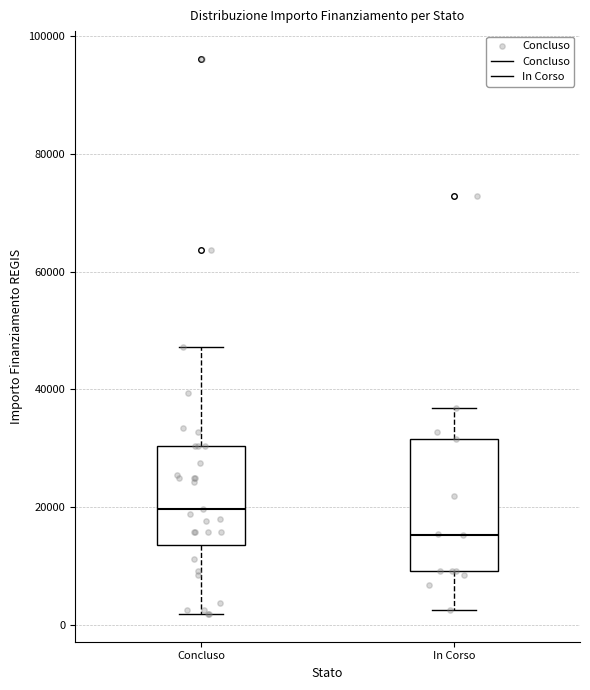

Reading left to right, transcribe this box plot: for each box, give where its median line is, the range the box spans, and where its two whiskers end, as read against the y-axis. The values are not printed on the chart, so give them approximately, as read against the axis.

Concluso: median 20000, box 14000 to 30000, whiskers 2000 to 48000
In Corso: median 16000, box 10000 to 32000, whiskers 2000 to 36000